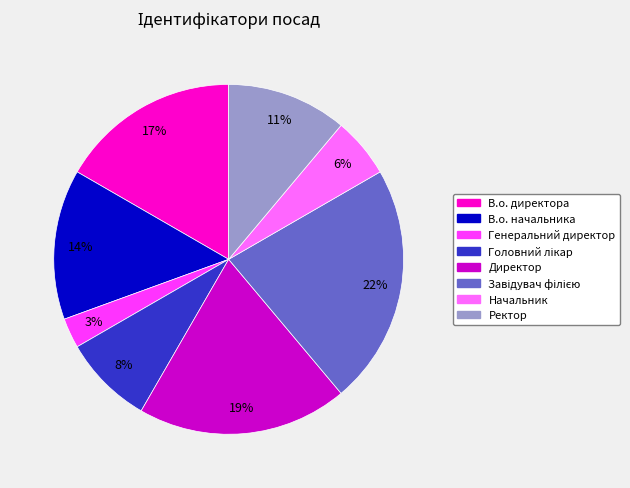

Which slice is the smallest?

Генеральний директор